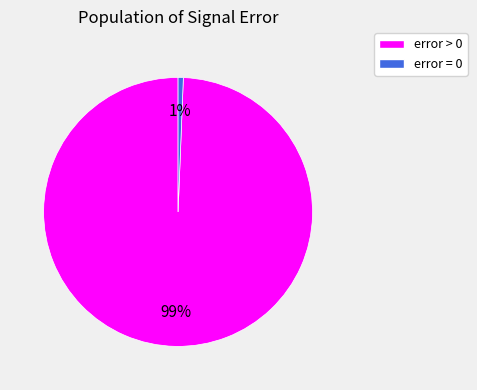

Count the number of slices in the pie.

2